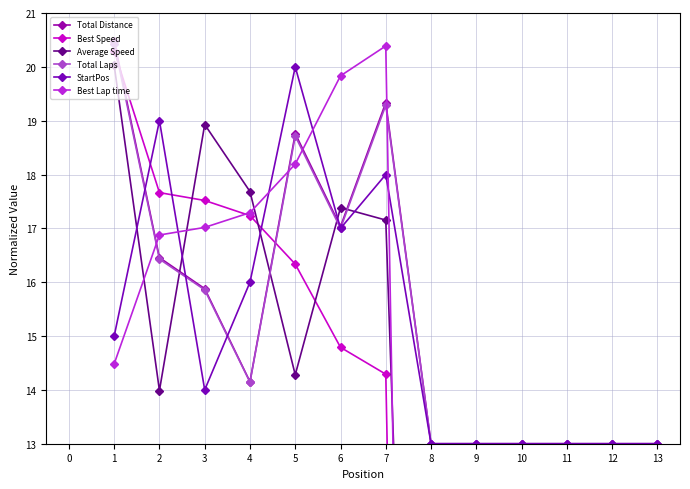

What is the maximum value for StartPos?

20.0